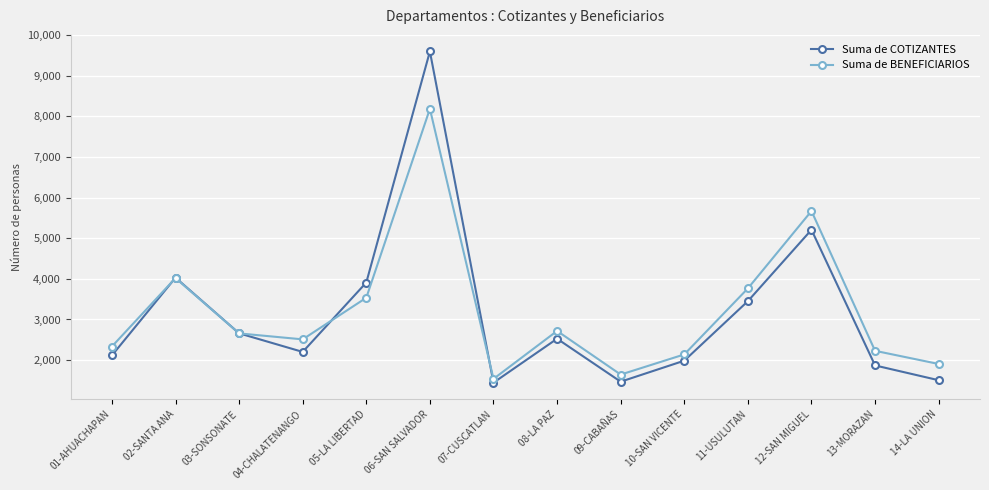

What is the average value of the Suma de BENEFICIARIOS series?

3204